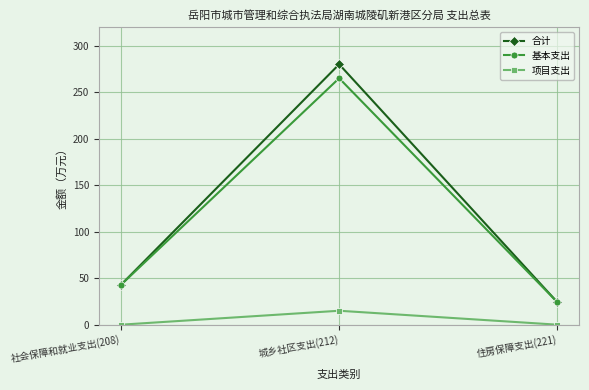

What is the average value of the 基本支出 series?

110.6